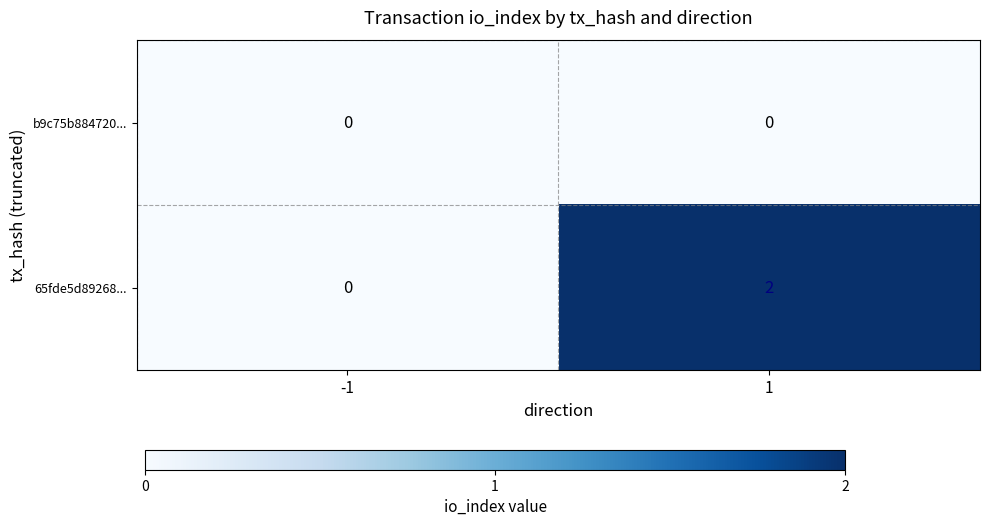

Rank the series by their average value, from lowest to highest.

b9c75b884720..., 65fde5d89268...